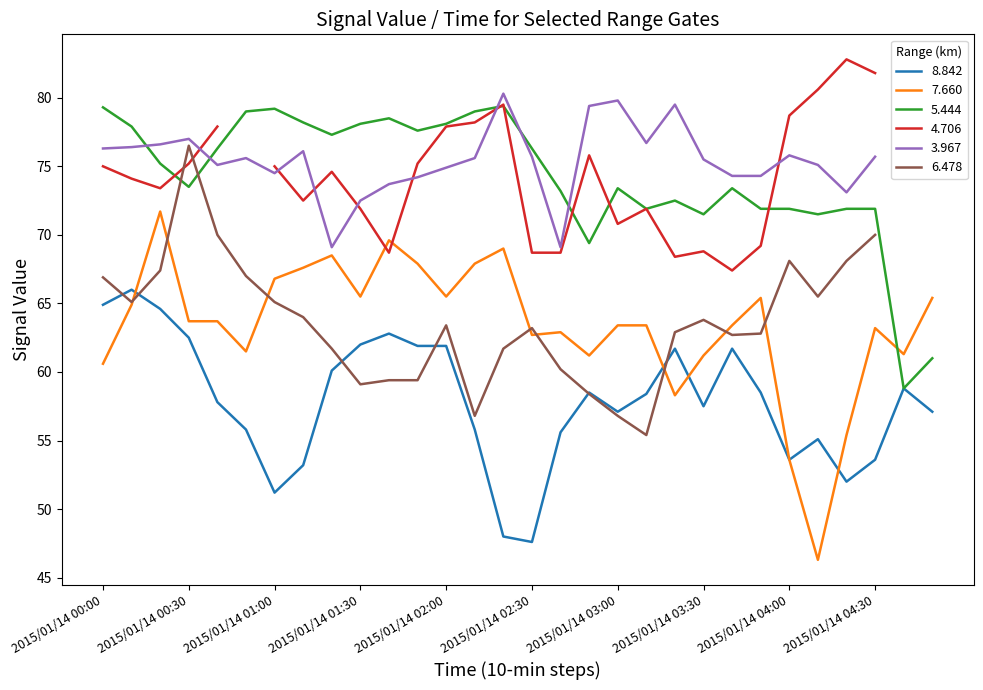

Which category has the lowest value in the 7.660 series?

2015/01/14 04:10